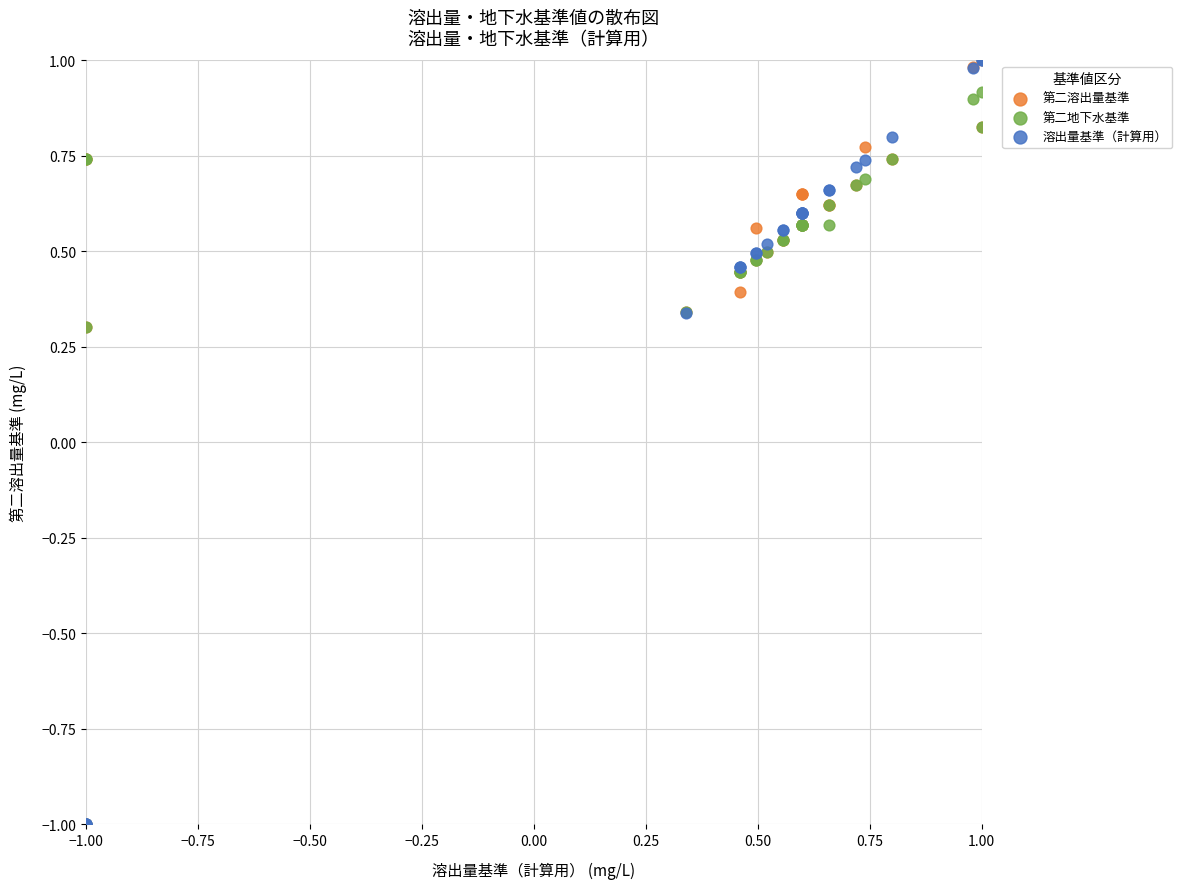

What are all the series names shown in the legend?

第二溶出量基準, 第二地下水基準, 溶出量基準（計算用）